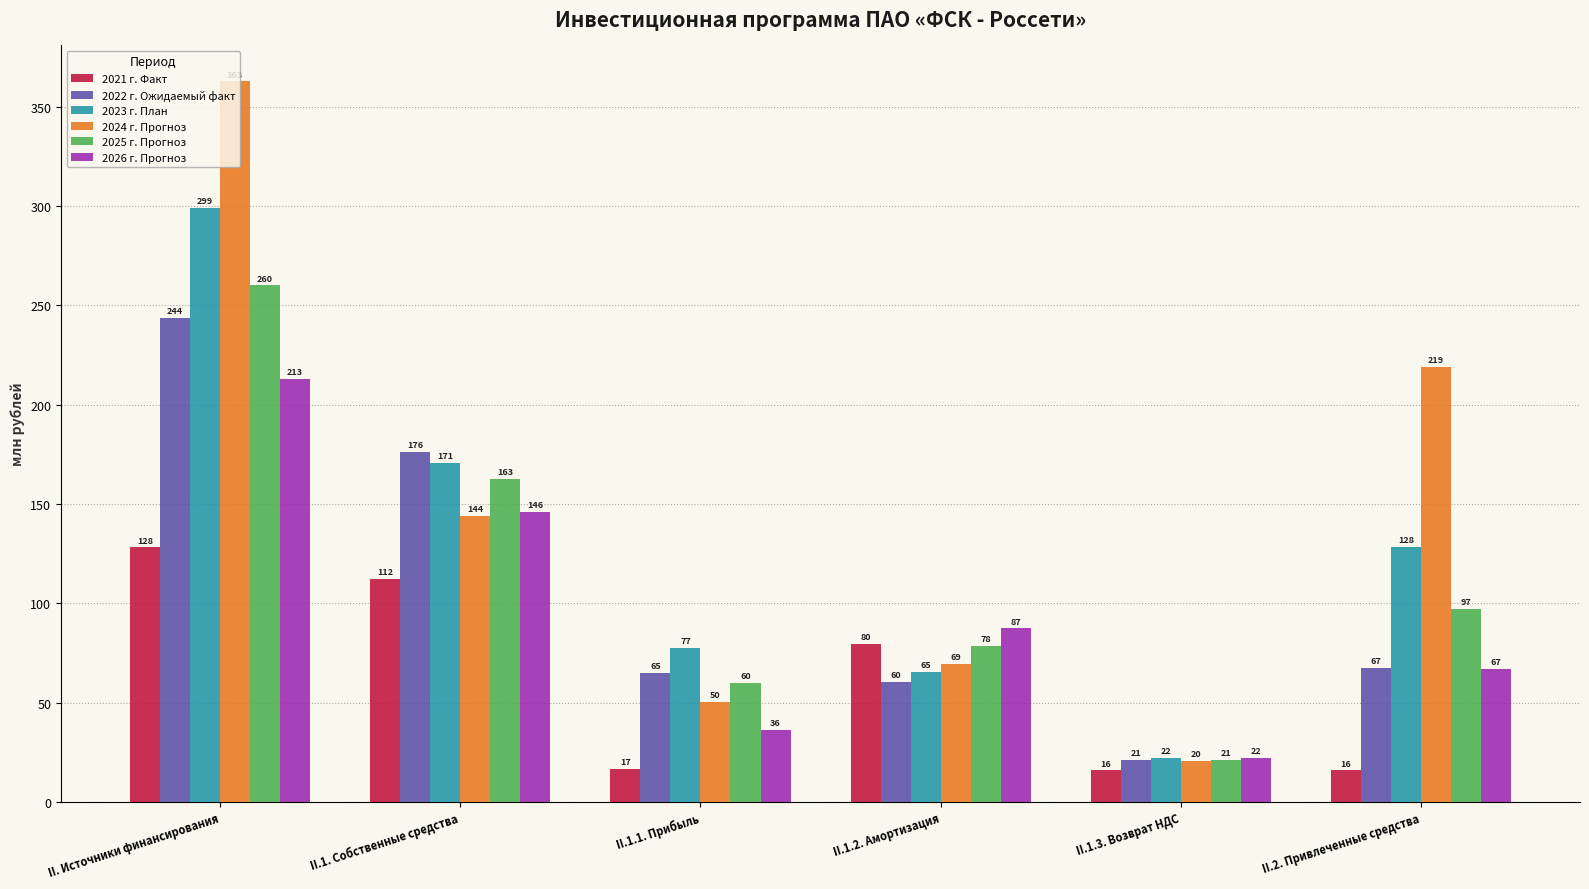

Where does the 2026 г. Прогноз series first go above 87?

II. Источники финансирования